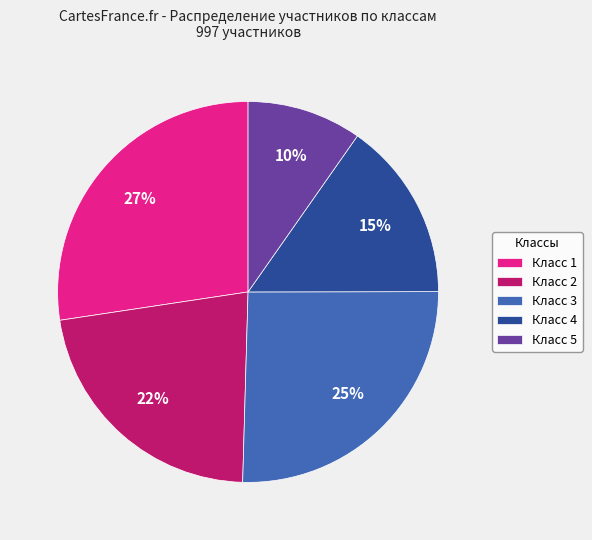

To the nearest percent, what portion does Класс 1 represent?

27%